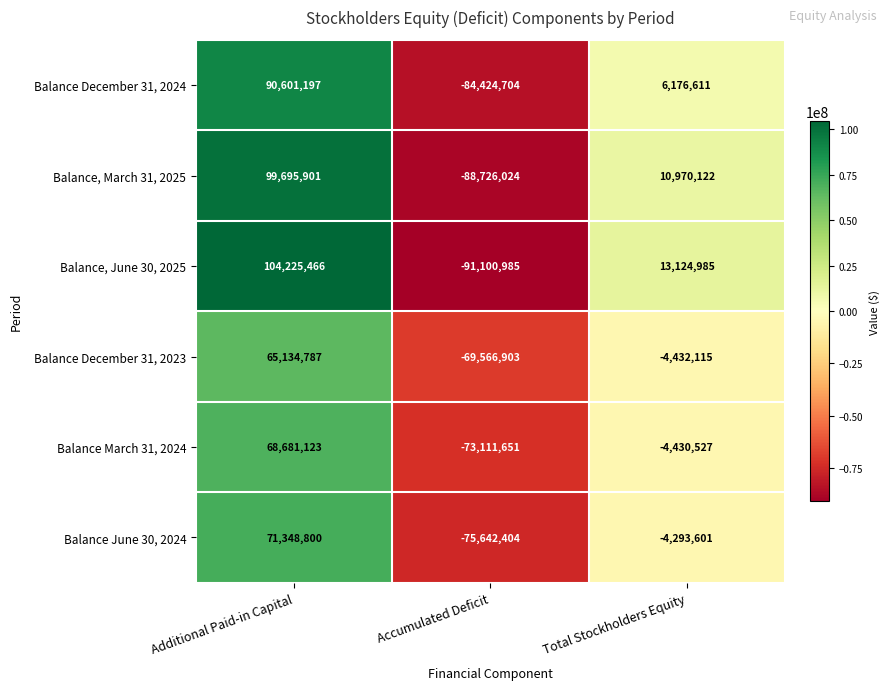

What is the maximum value shown in the chart?

104225466